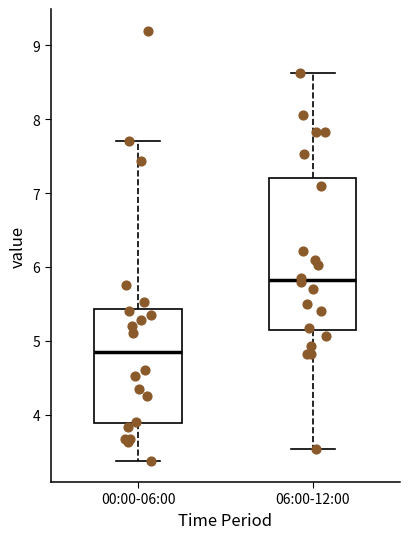

Reading left to right, transcribe this box plot: for each box, give where its median line is, the range the box spans, and where its two whiskers end, as read against the y-axis. The values are not printed on the chart, so give them approximately, as read against the axis.

00:00-06:00: median 4.9, box 3.9 to 5.4, whiskers 3.4 to 7.7
06:00-12:00: median 5.8, box 5.2 to 7.2, whiskers 3.5 to 8.6